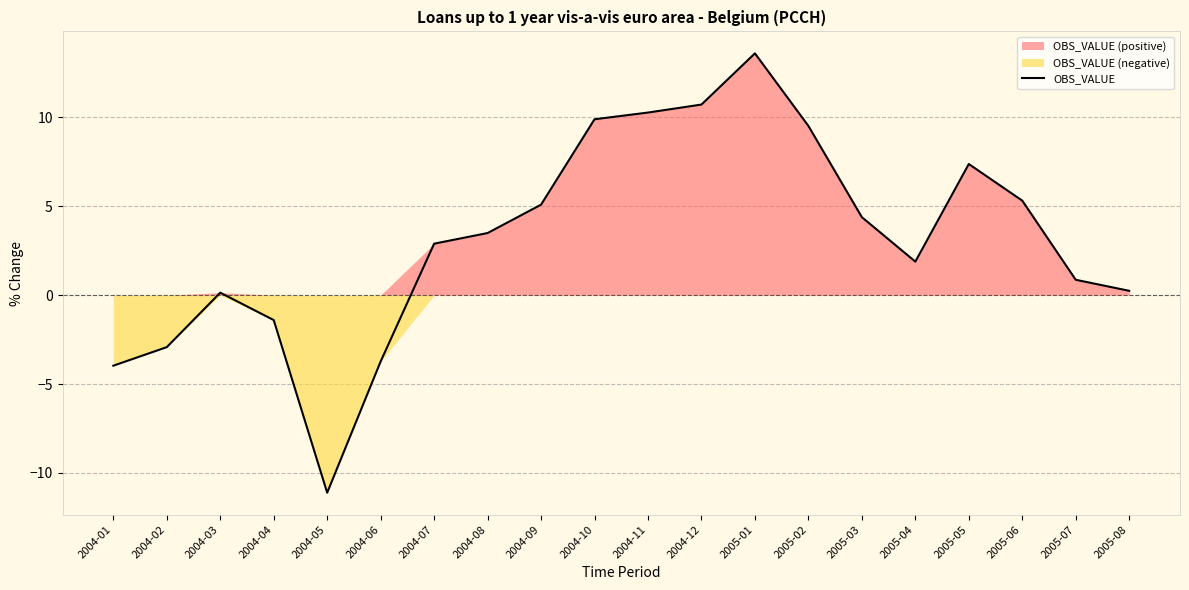

Reading right to left, list all the values displayed in this chart.

0.2	0.9	5.3	7.4	1.9	4.4	9.5	13.6	10.7	10.3	9.9	5.1	3.5	2.9	-3.7	-11.1	-1.4	0.1	-2.9	-4.0